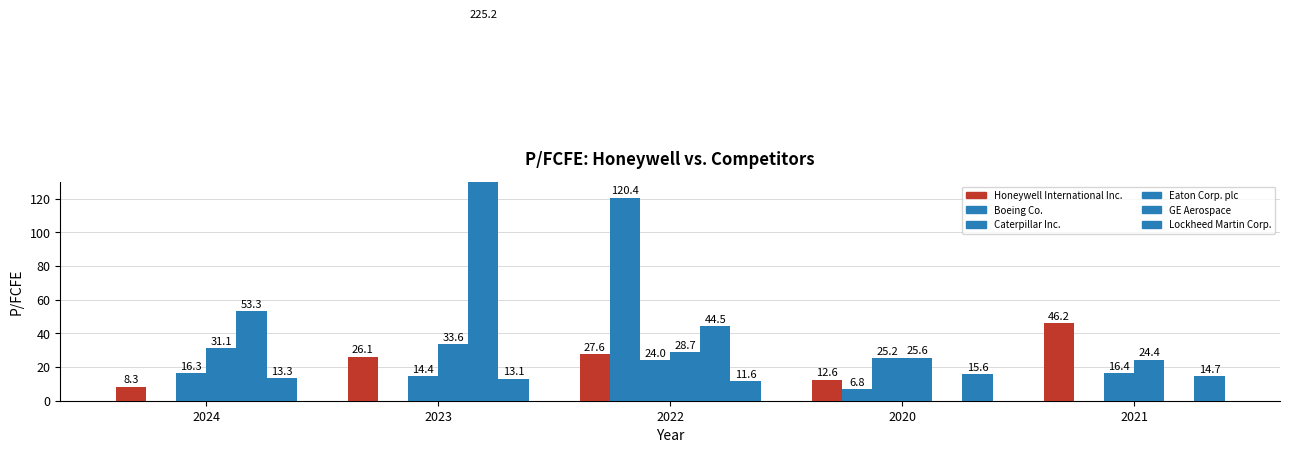

What value does the Lockheed Martin Corp. series have at 2024?

13.3